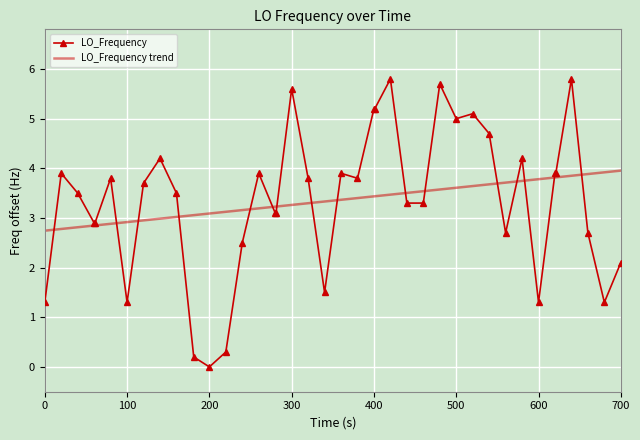

What is the highest value of the LO_Frequency series?

5.8